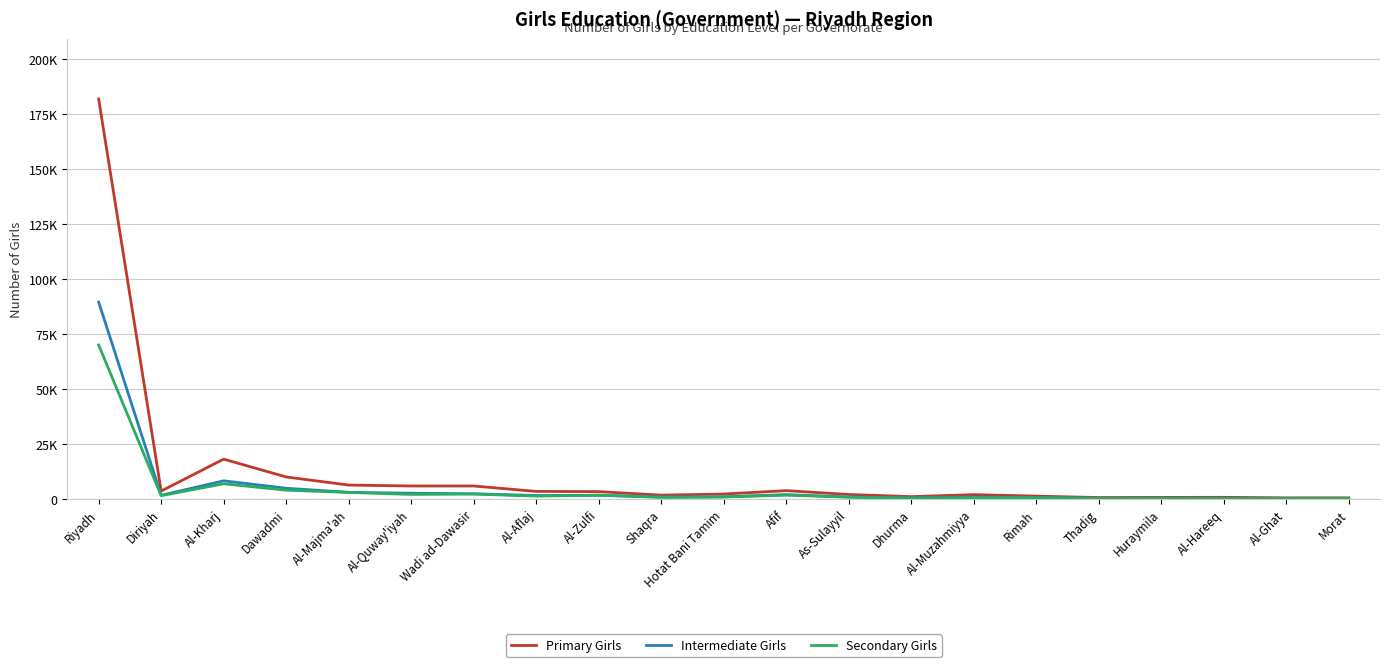

Which series changed the most between Shaqra and Hotat Bani Tamim?

Primary Girls